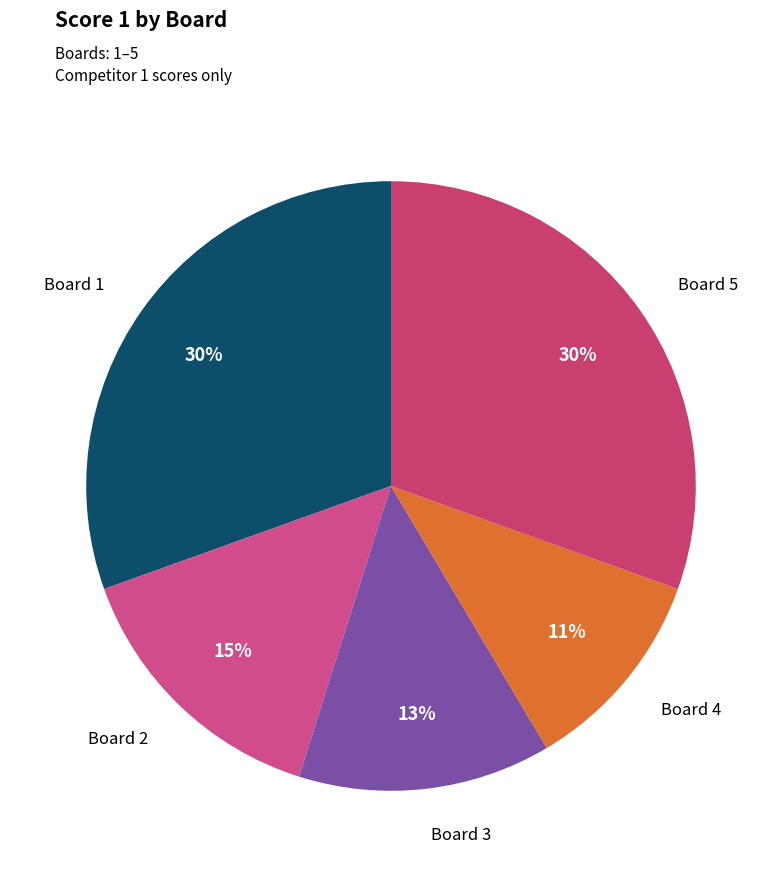

How many slices are in this pie chart?

5